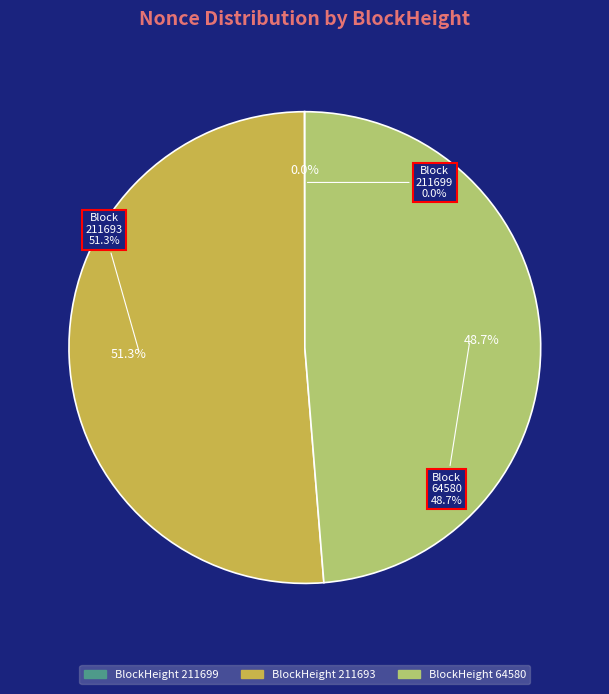

How much of the chart is everything except 211699?

100.0%